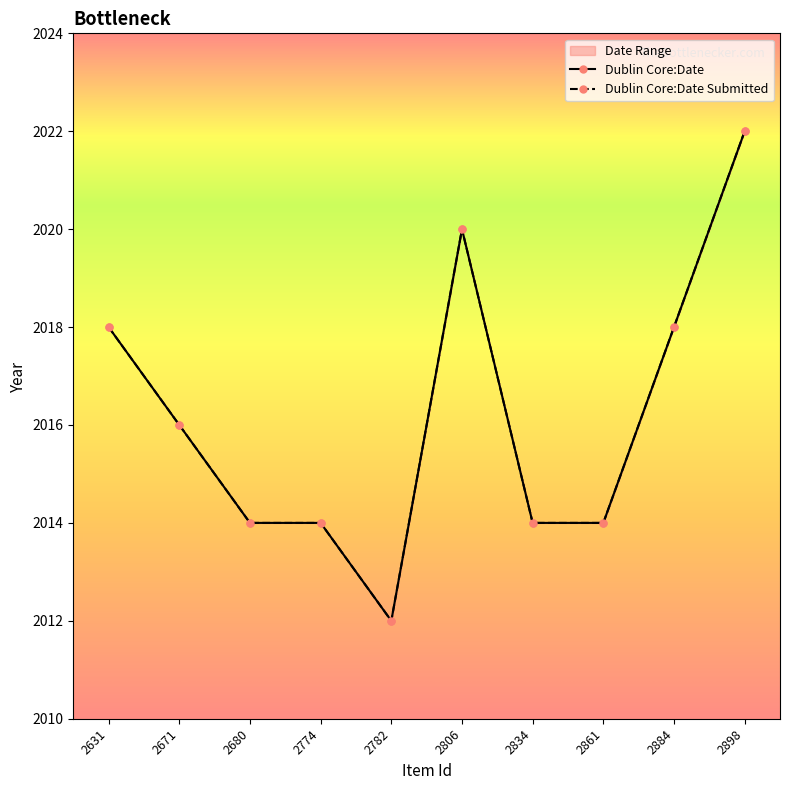

At which label does Dublin Core:Date reach its peak?

2898